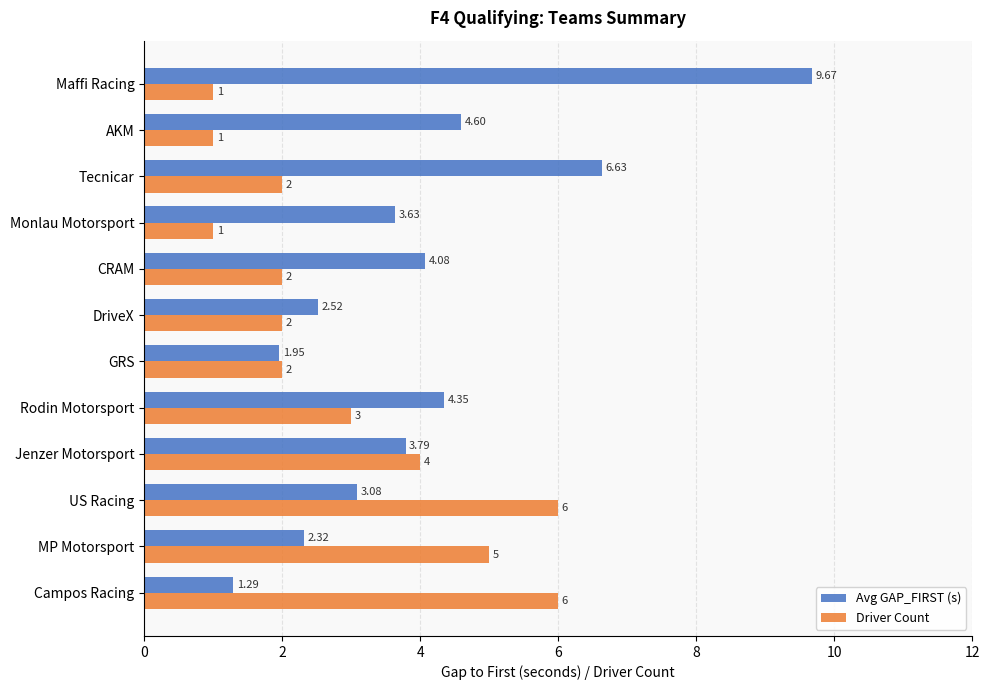

At which category is the sum across all series the highest?

Maffi Racing